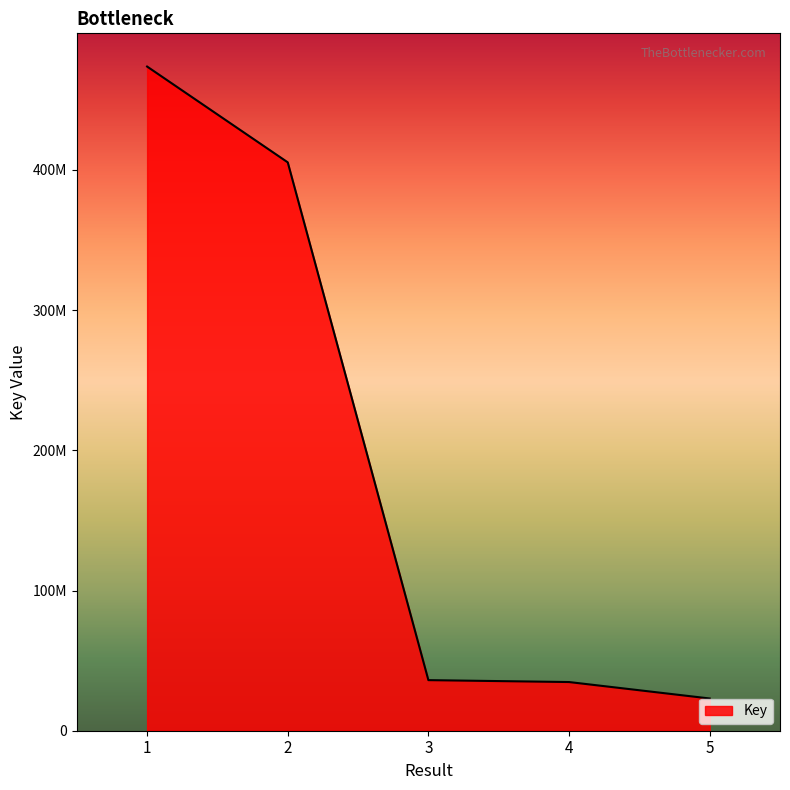

Reading right to left, extract all data points from this chart.

5=22994970	4=34725639	3=36085536	2=405429776	1=473768141